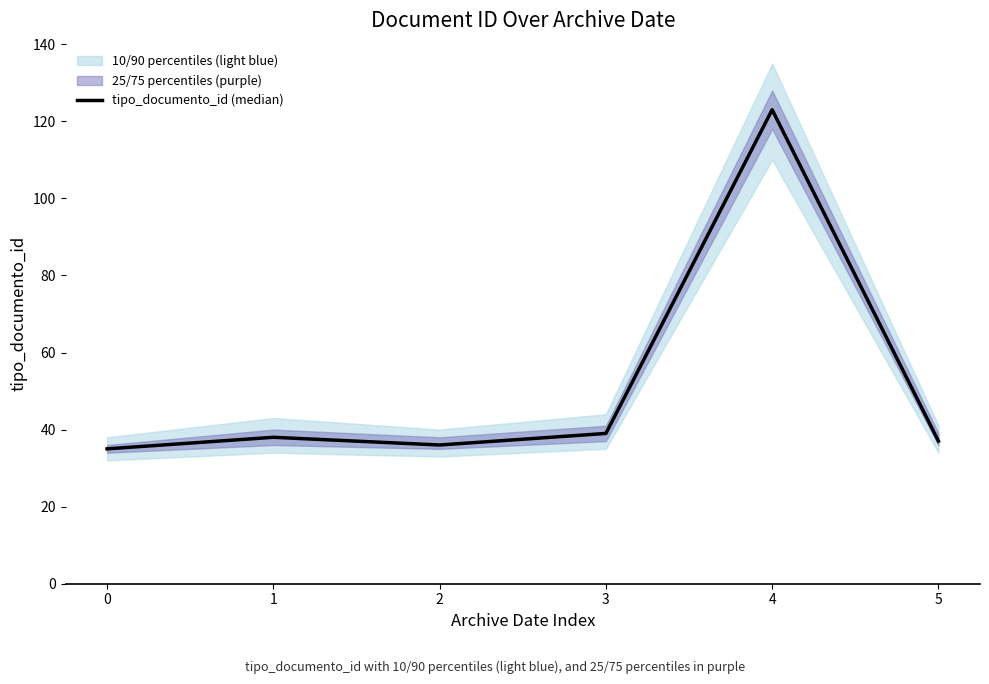

What is the value of the 2nd point from the left?

38